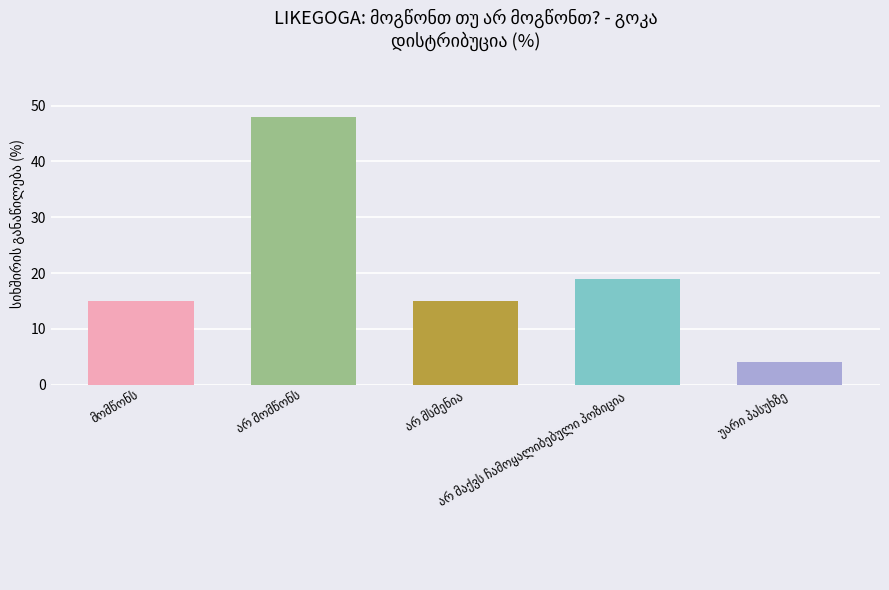

What is the difference between the second highest and second lowest values?

4